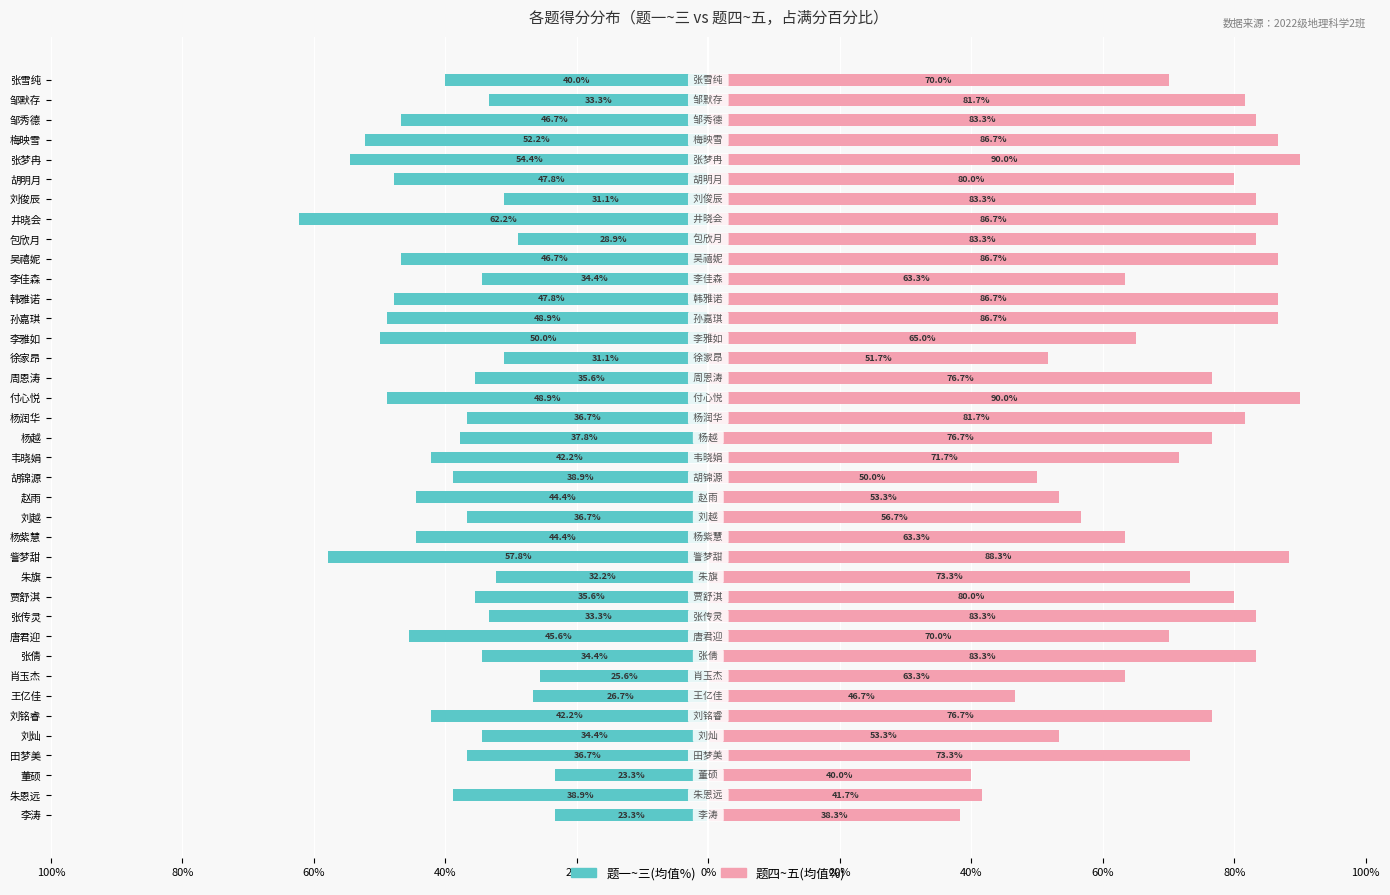

How many values in the 题四~五(均值%) series are below 76?

18